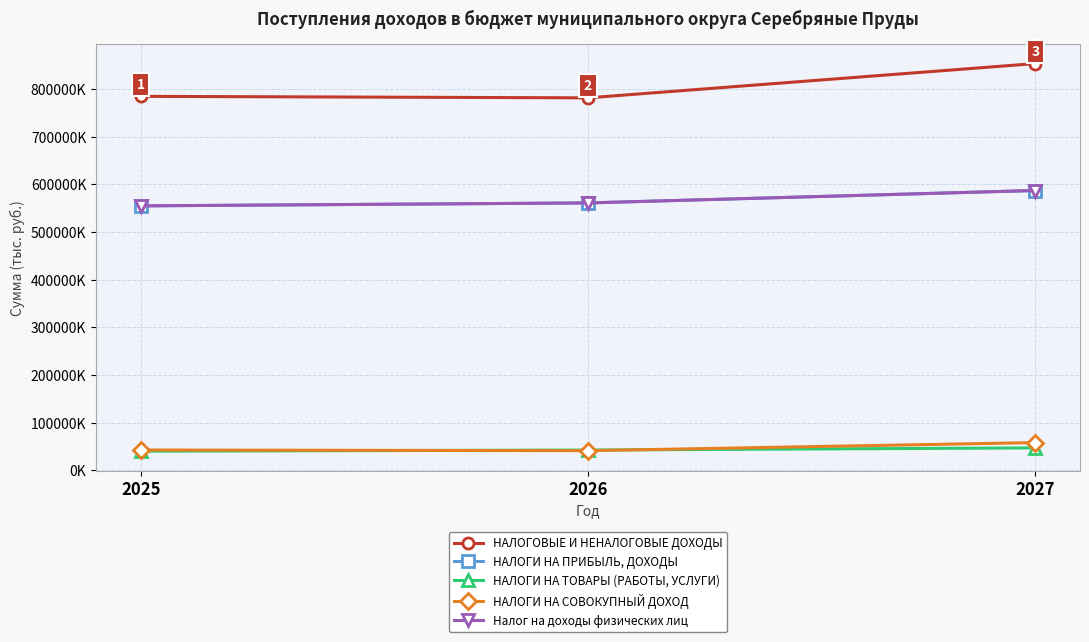

How many lines are shown in the chart?

5